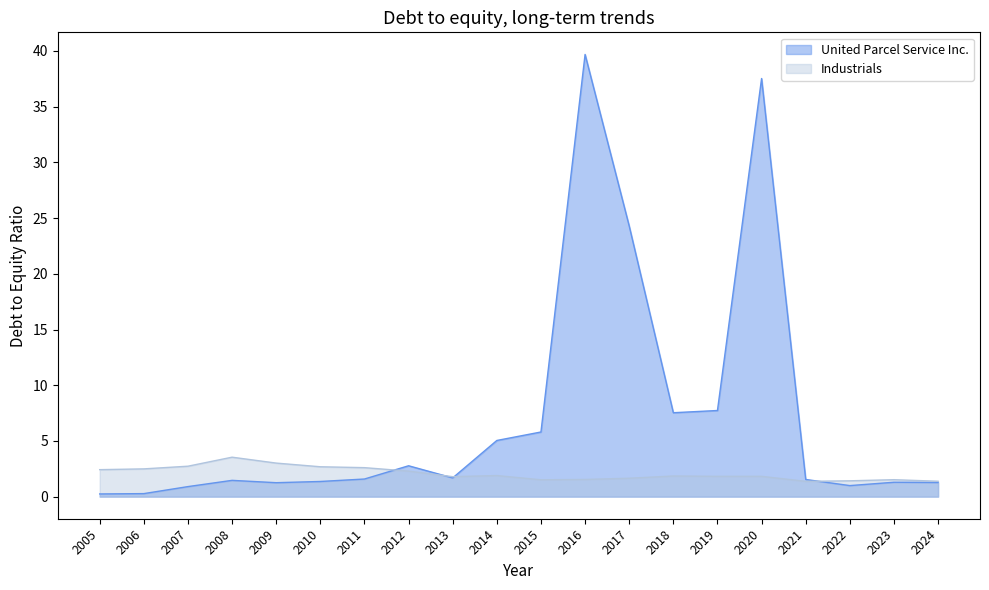

Between 2006 and 2013, which is larger?

2013